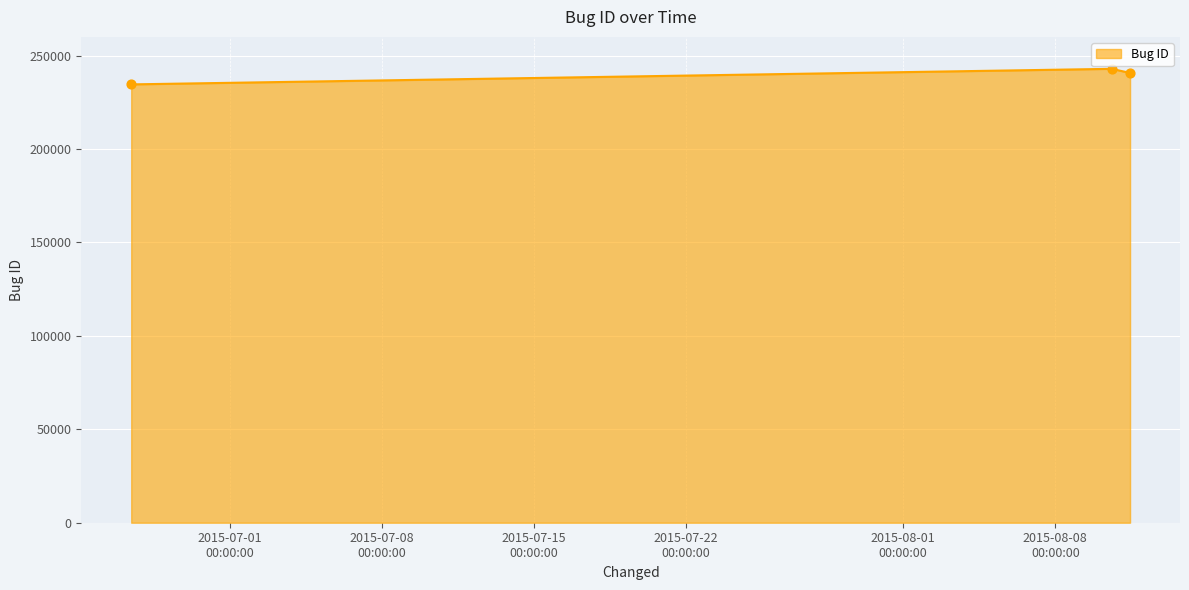

What is the difference between the second highest and minimum values?

6120